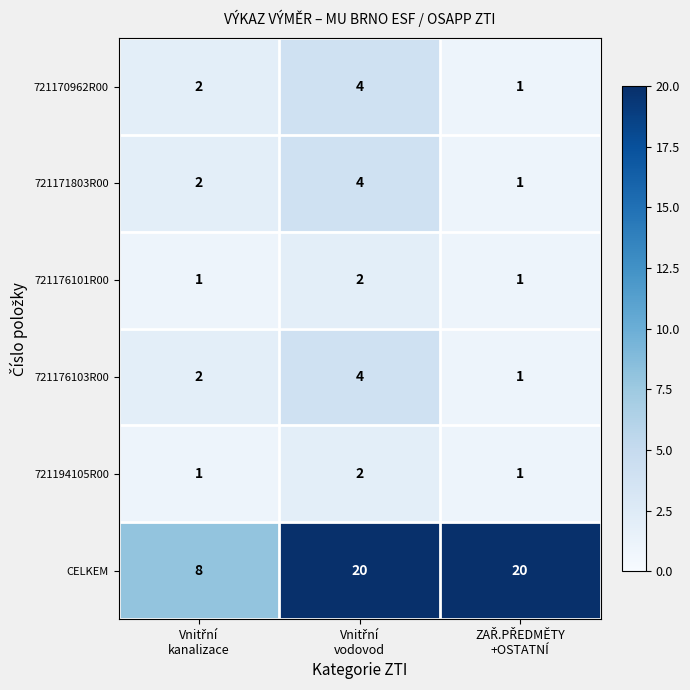

What is the highest value of the CELKEM series?

20